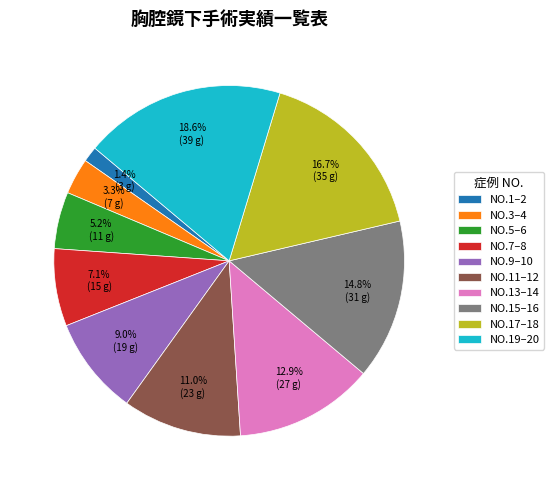

Approximately how many times larger is the value at NO.13–14 compared to NO.15–16?

0.9